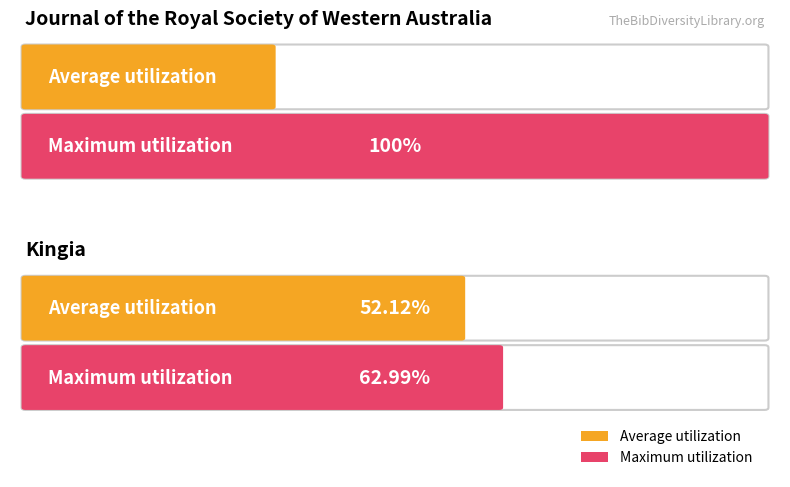

At v.1:no.1 (1987), list the series in order from smallest to largest.

Average utilization, Maximum utilization